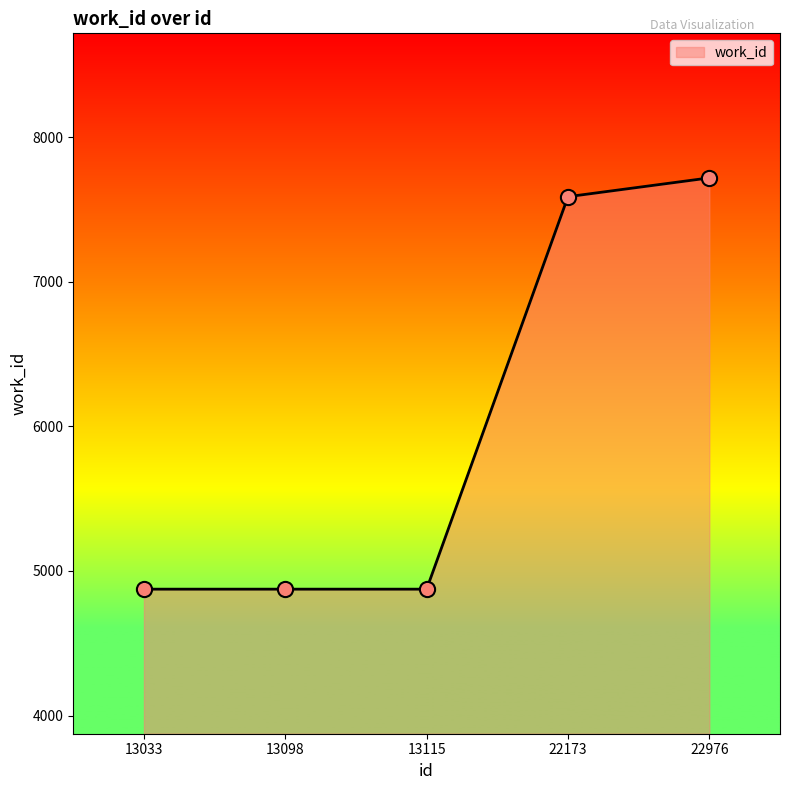

Between 22173 and 13033, which is larger?

22173